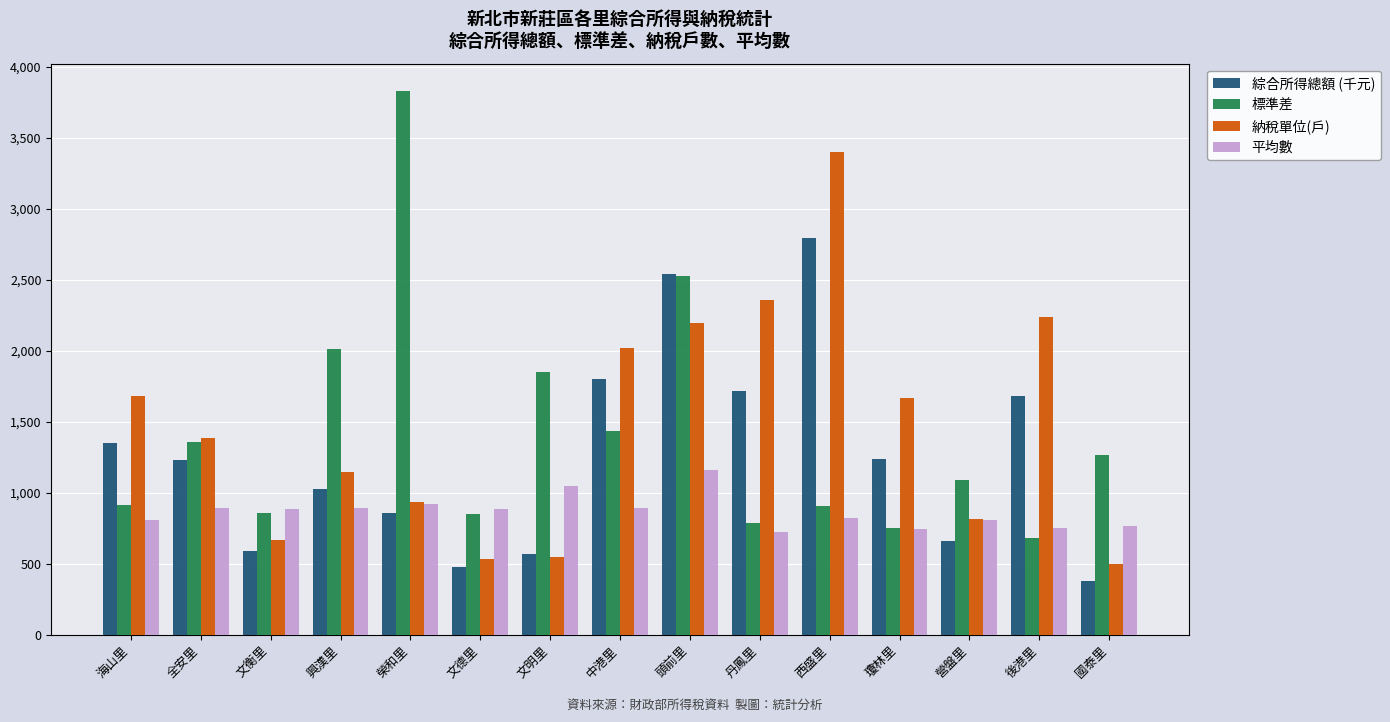

What is the difference between the second highest and second lowest values in the 綜合所得總額 (千元) series?

2069.8